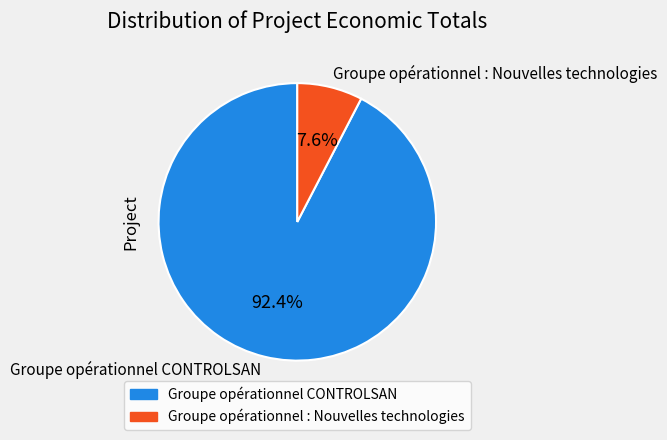

To the nearest percent, what percentage of the pie is Groupe opérationnel CONTROLSAN?

92%